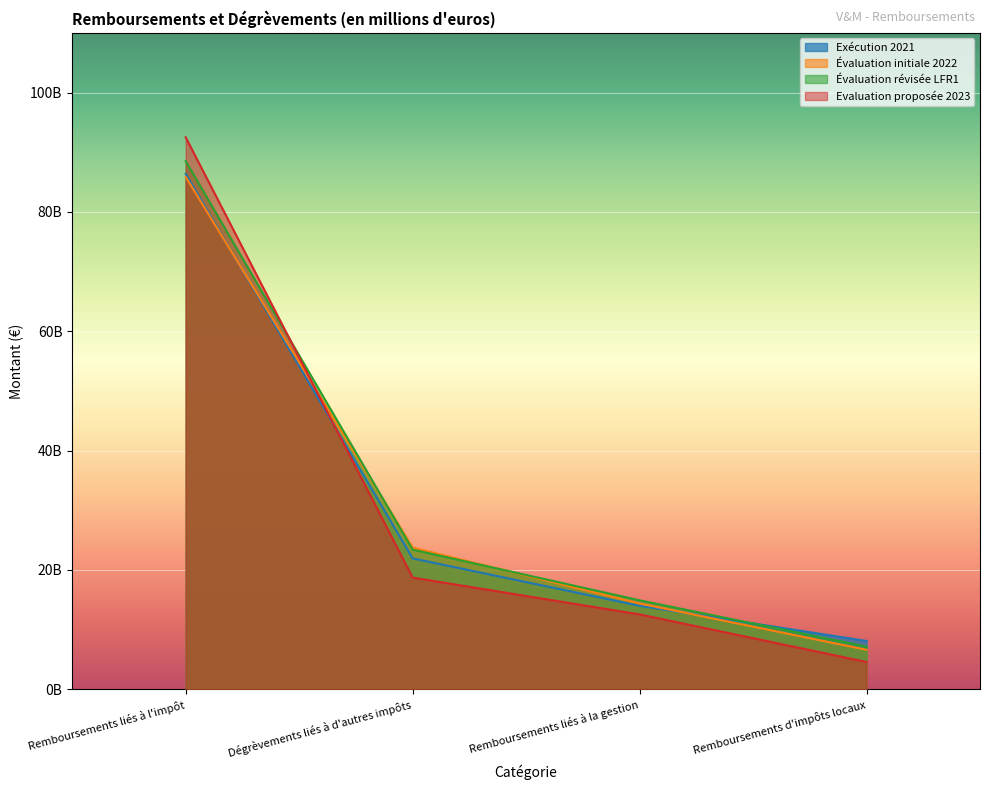

True or false: Évaluation révisée LFR1 has a value of 2511509453.1 at Remboursements d'impôts locaux.

False